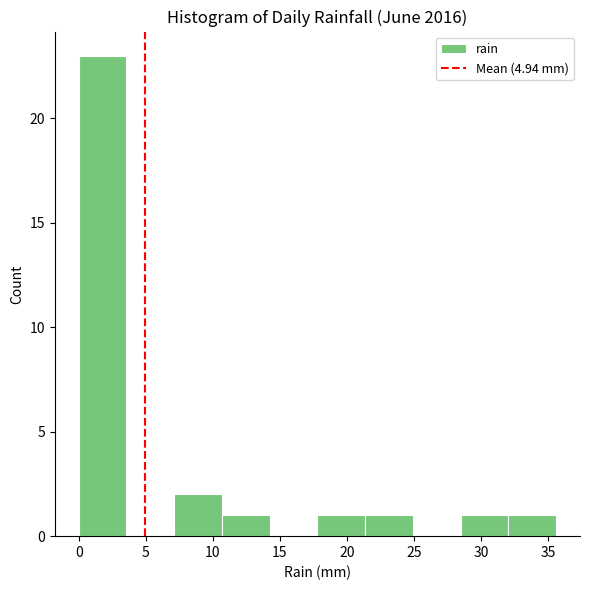

How tall is the bar that spans 32.0 to 35.5 on the x-axis? Neither the bar edges nor the heights are printed on the chart, so give them approximately, as read against the axes.

1